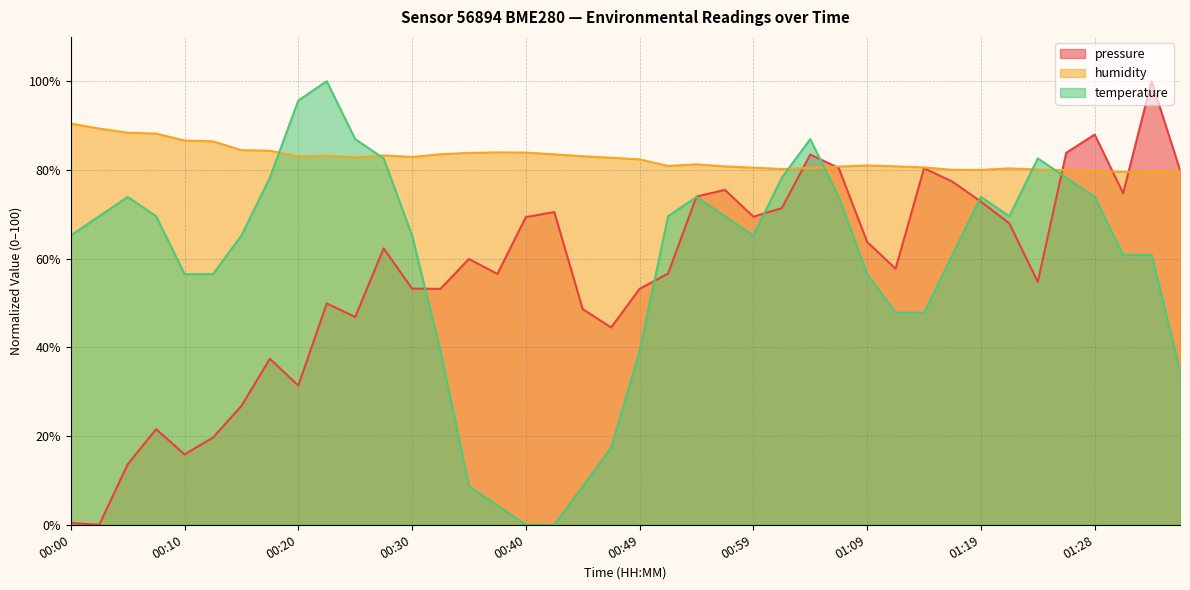

What is the value of the pressure point at the 4th from the left?

21.6